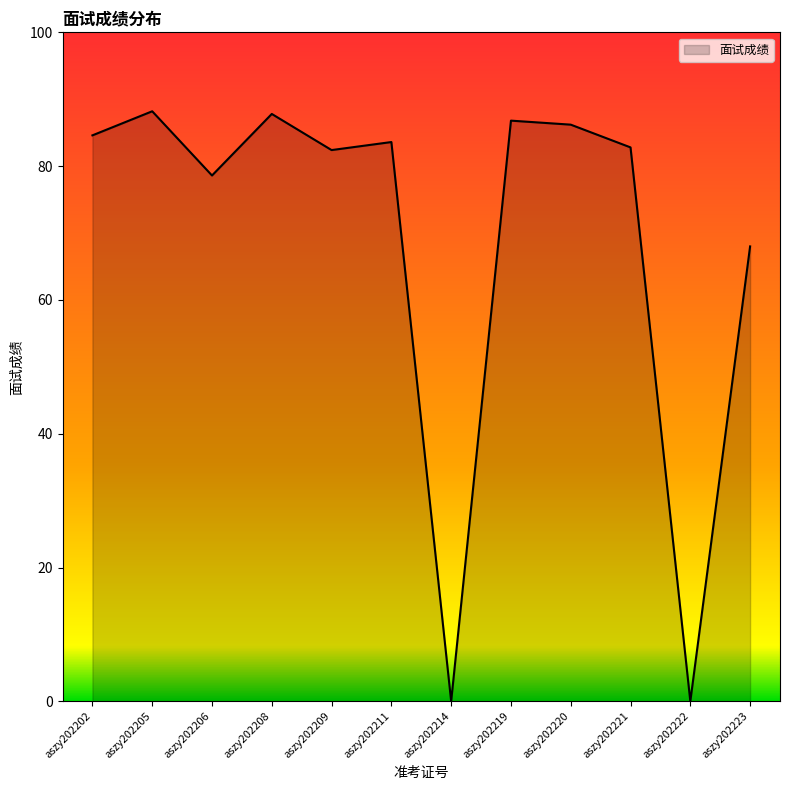

What is the change in value from aszy202205 to aszy202220?

-2.0